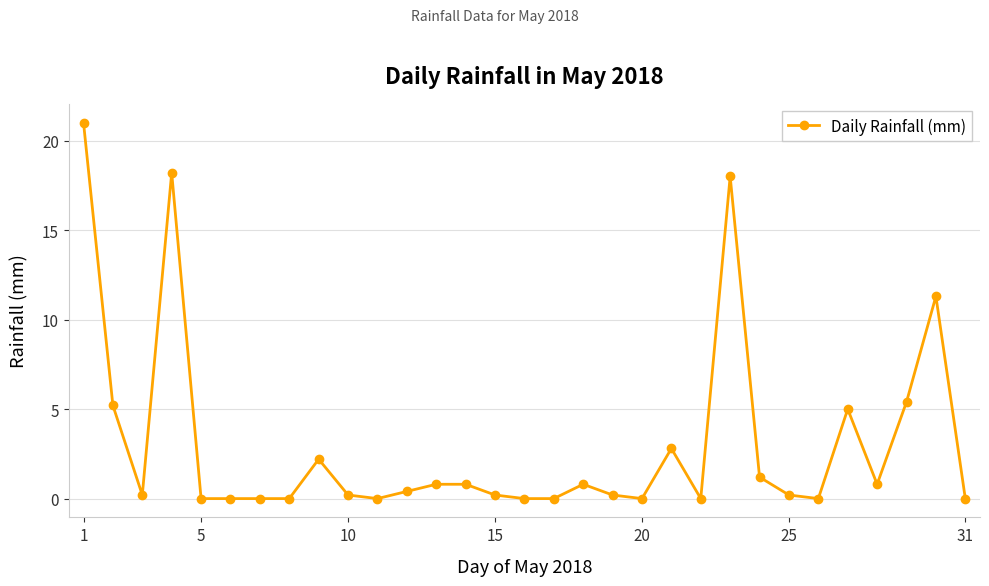

What is the value of the 21st point from the left?

2.8